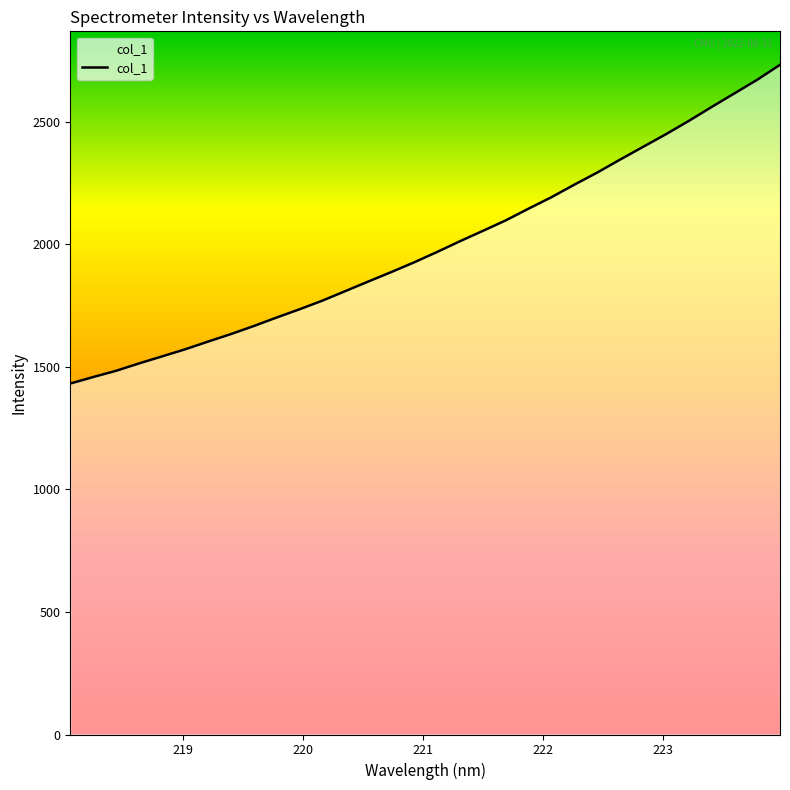

Count the number of data series in this chart.

1